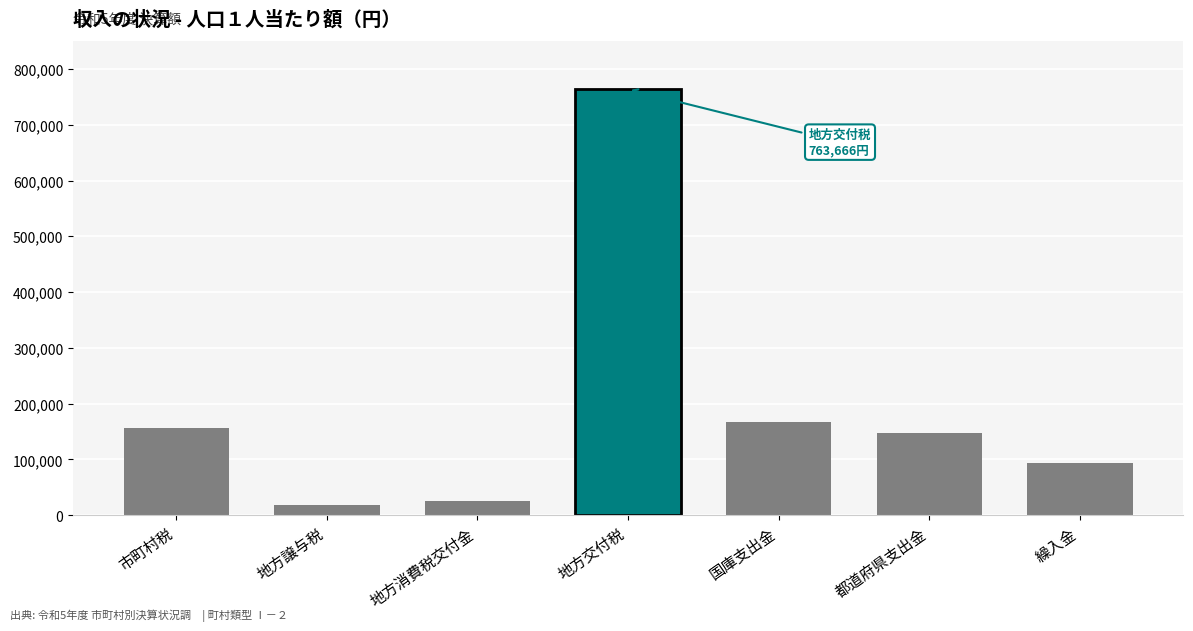

Reading left to right, list all the values displayed in this chart.

市町村税=157010	地方譲与税=17540	地方消費税交付金=25887	地方交付税=763666	国庫支出金=166487	都道府県支出金=146666	繰入金=93083